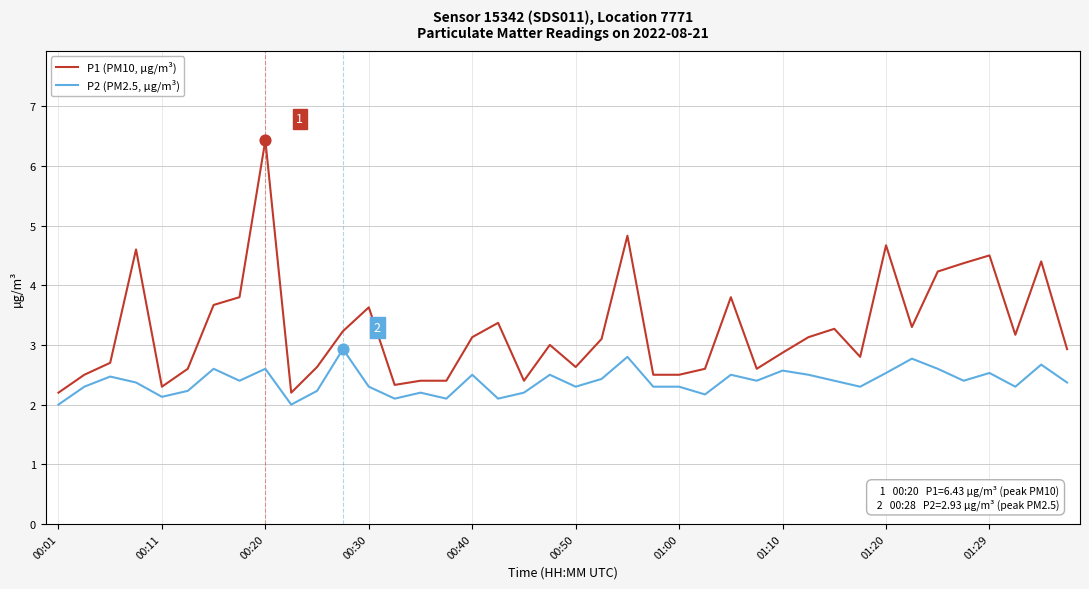

Which series has the widest spread of values?

P1 (PM10, µg/m³)